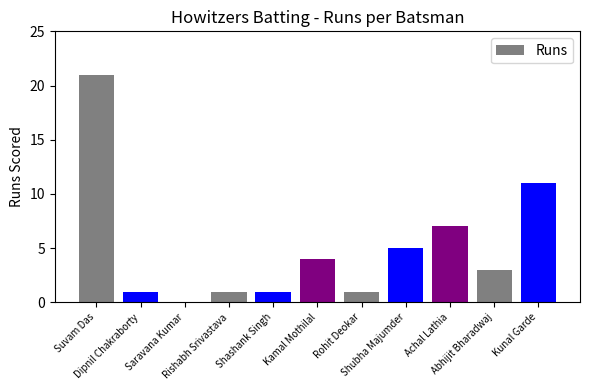

What is the greatest value displayed?

21